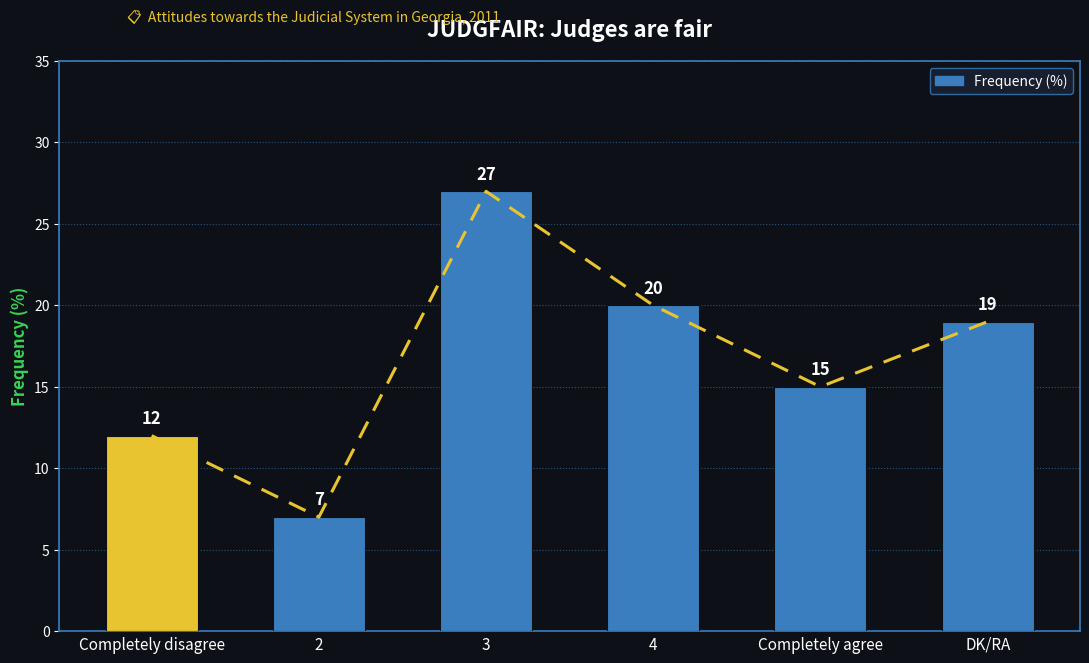

What is the difference between the values at 3 and Completely disagree?

15